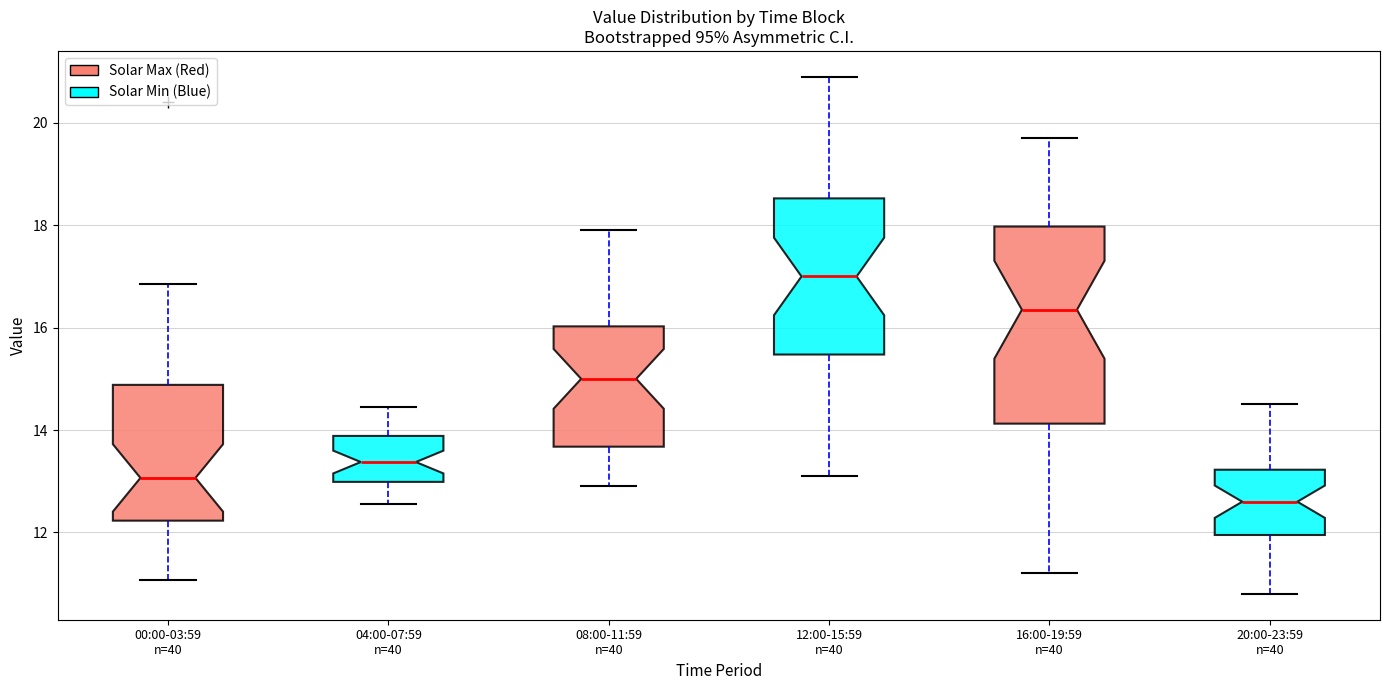

Which box is the tallest, from its lower edge to its upper edge?

16:00-19:59 n=40